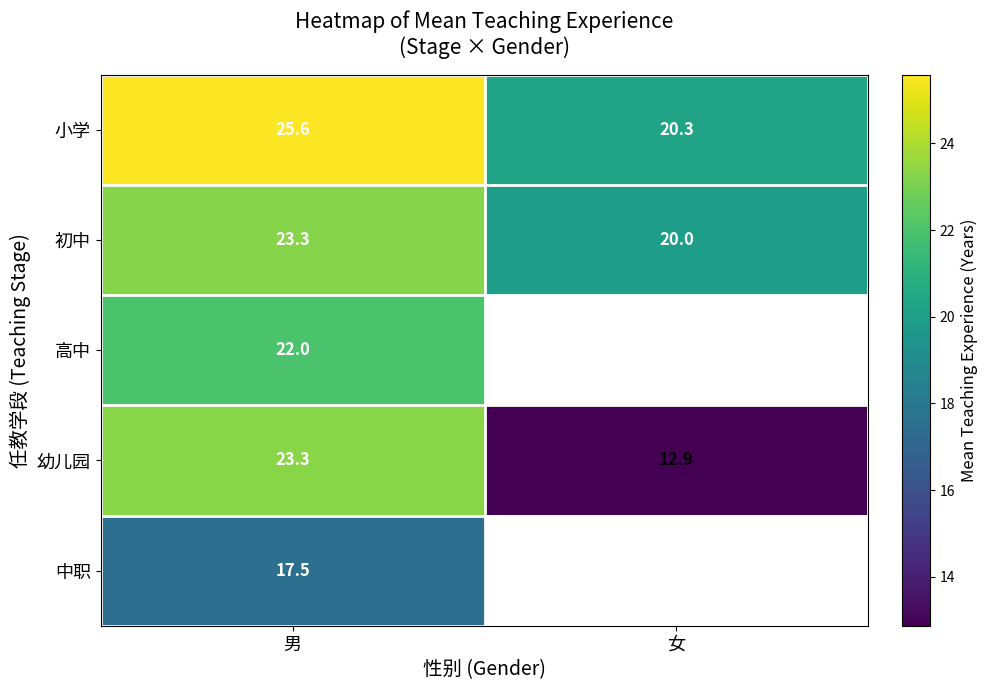

The value of 初中 at 男 is 12.4. True or false?

False